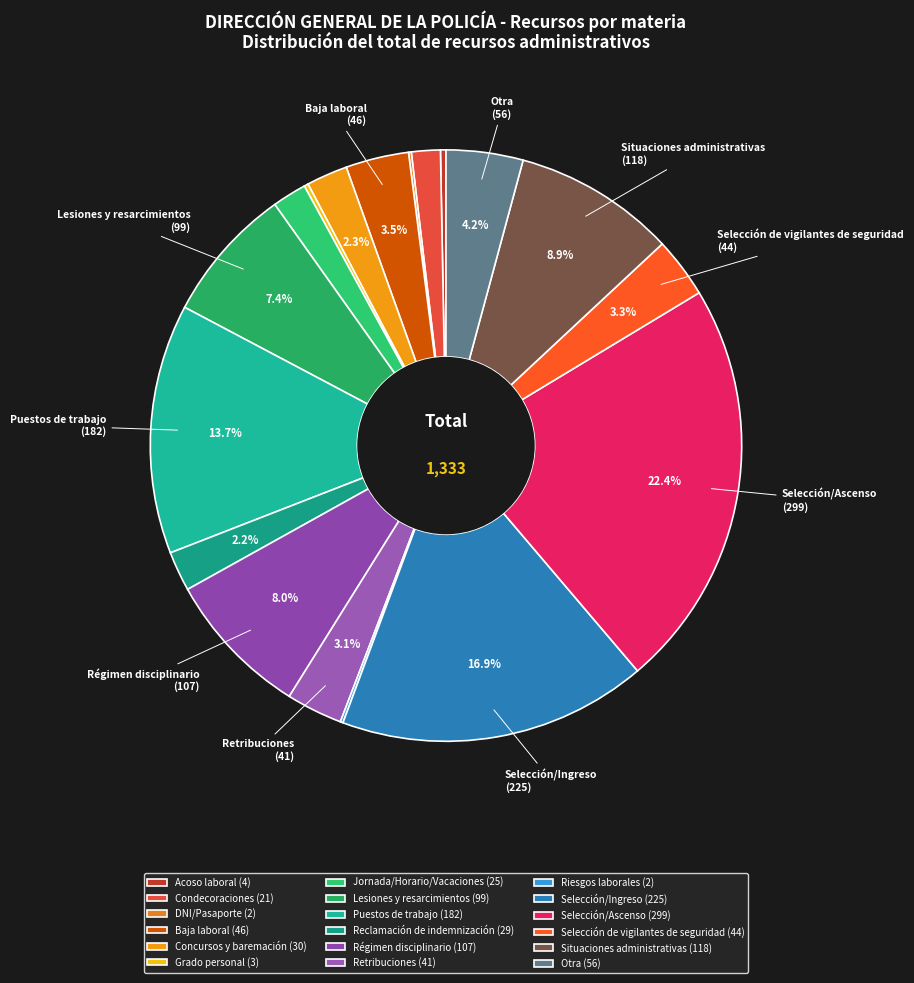

To the nearest percent, what percentage of the pie is Régimen disciplinario?

8%